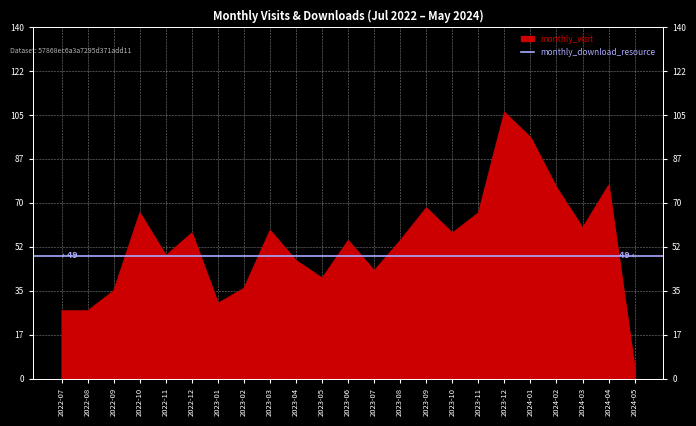

How many interior local peaks (higher than both neighbors) does the data have?

7